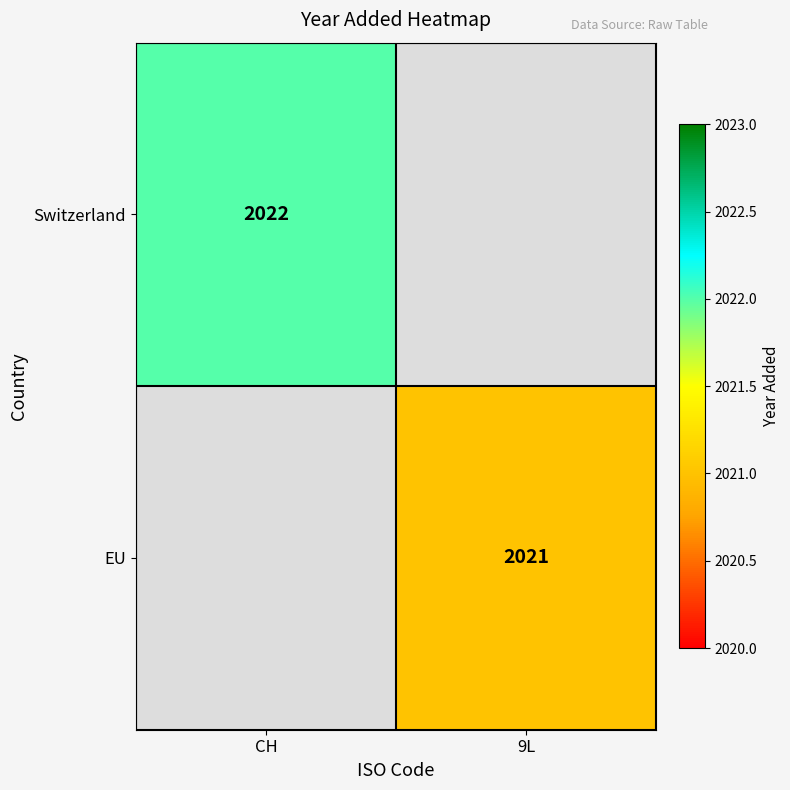

The EU series shows 2021 at 9L. True or false?

True